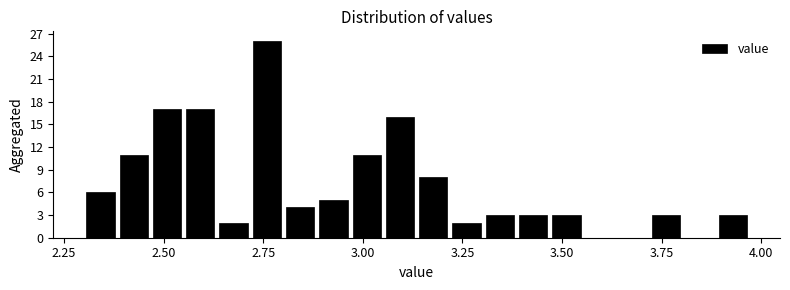

Around what value on the x-axis is the tallest bar? Give the approximate position of its centre, as read against the axis.

2.75